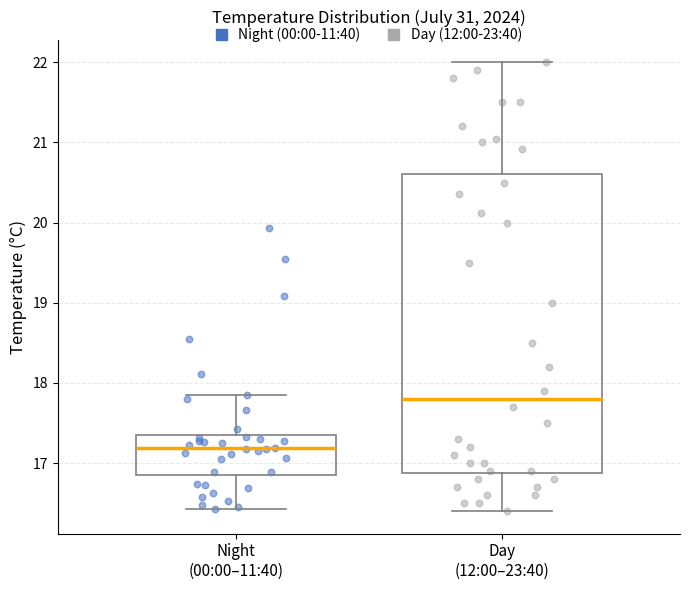

Reading left to right, read every box against the y-axis: the position of its median line, the range the box covers, and the ends of its whiskers. The values are not printed on the chart, so give them approximately, as read against the axis.

Night (00:00–11:40): median 17.2, box 16.8 to 17.4, whiskers 16.4 to 17.9
Day (12:00–23:40): median 17.8, box 16.9 to 20.6, whiskers 16.4 to 22.0